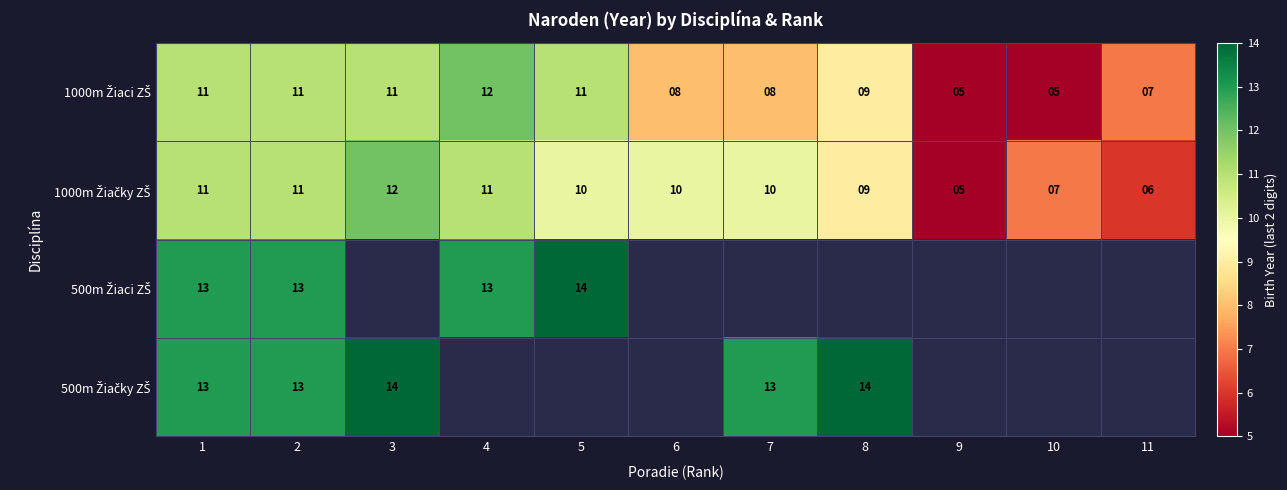

At which label is 500m Žiaci ZŠ closest to 13?

1